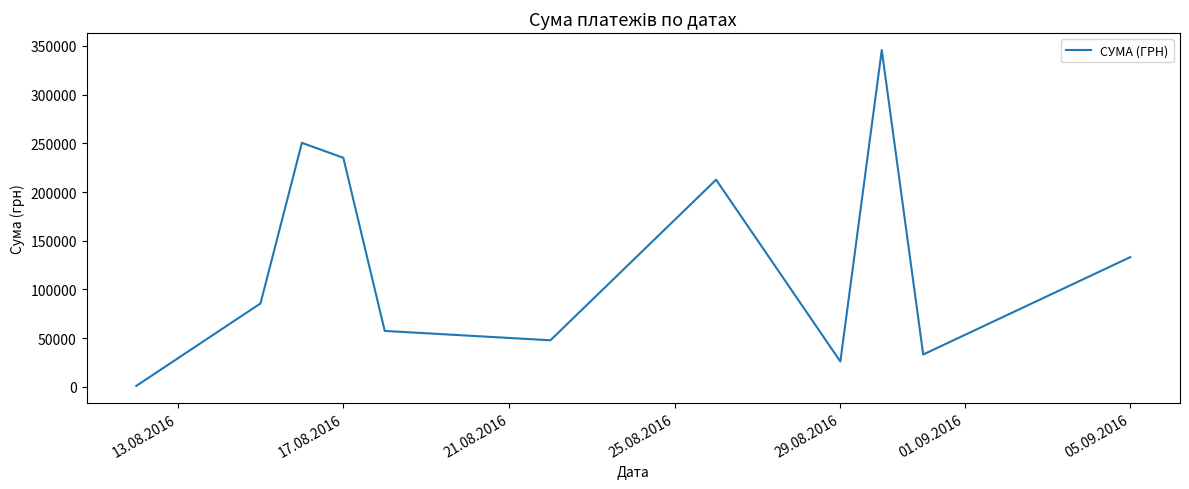

Does the chart display data point markers on the line(s)?

No